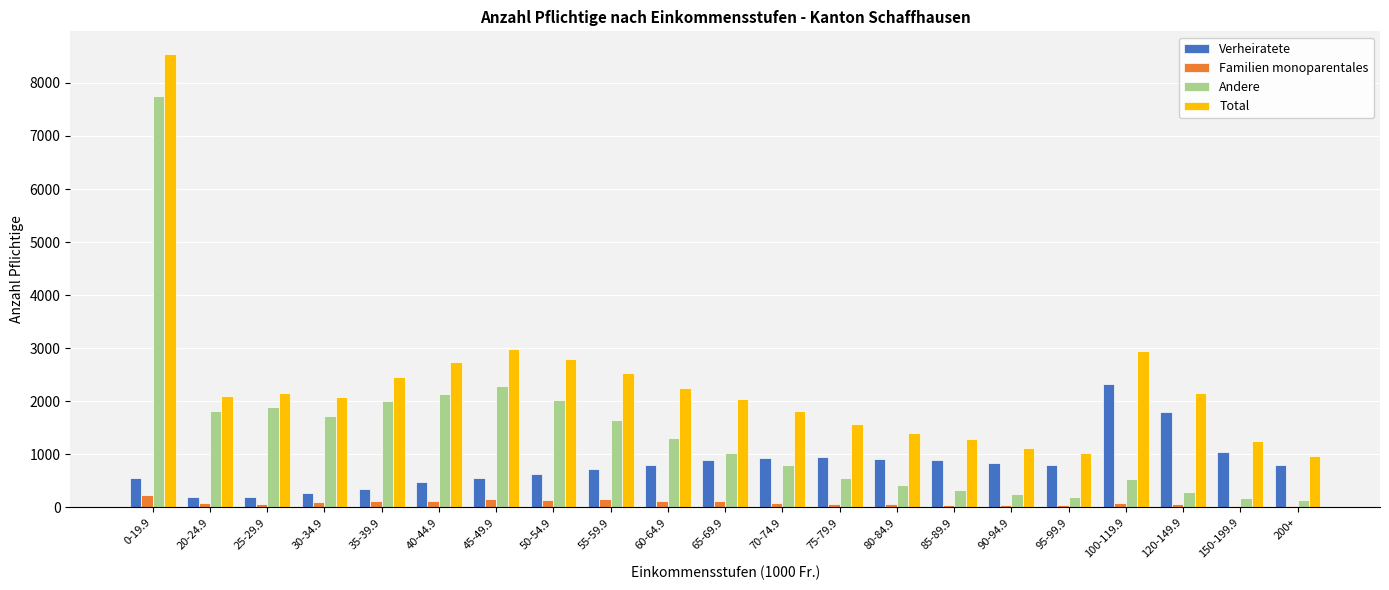

What is the spread (max minus min) of values at 70-74.9?

1734